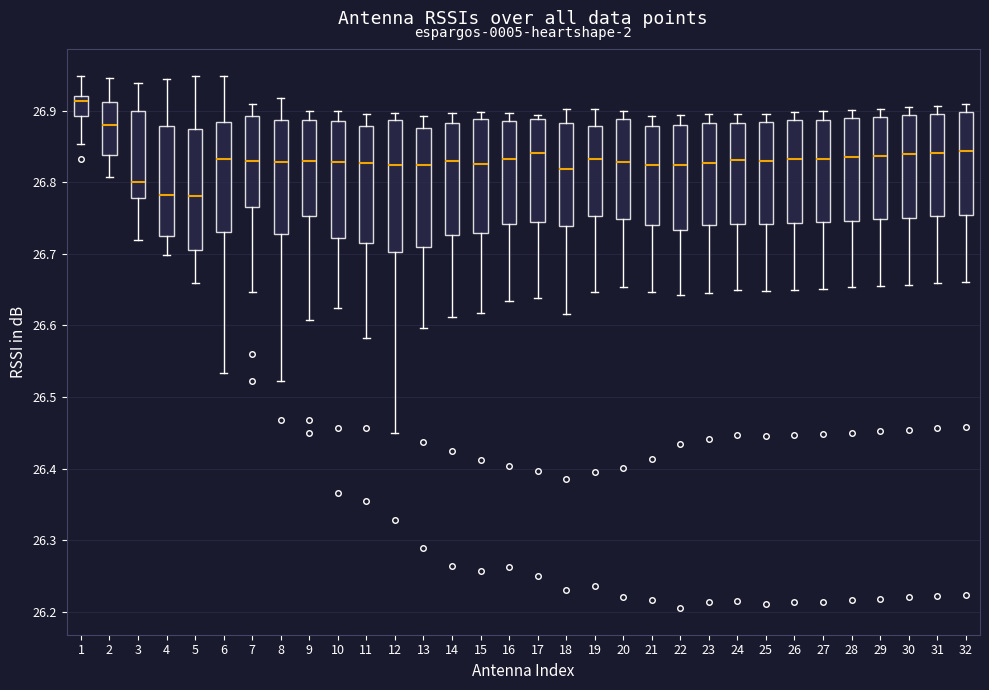

Reading left to right, transcribe this box plot: for each box, give where its median line is, the range the box spans, and where its two whiskers end, as read against the y-axis. The values are not printed on the chart, so give them approximately, as read against the axis.

1: median 26.91, box 26.89 to 26.92, whiskers 26.85 to 26.95
2: median 26.88, box 26.84 to 26.91, whiskers 26.81 to 26.95
3: median 26.80, box 26.78 to 26.90, whiskers 26.72 to 26.94
4: median 26.78, box 26.72 to 26.88, whiskers 26.70 to 26.94
5: median 26.78, box 26.71 to 26.87, whiskers 26.66 to 26.95
6: median 26.83, box 26.73 to 26.88, whiskers 26.53 to 26.95
7: median 26.83, box 26.76 to 26.89, whiskers 26.65 to 26.91
8: median 26.83, box 26.73 to 26.89, whiskers 26.52 to 26.92
9: median 26.83, box 26.75 to 26.89, whiskers 26.61 to 26.90
10: median 26.83, box 26.72 to 26.89, whiskers 26.63 to 26.90
11: median 26.83, box 26.72 to 26.88, whiskers 26.58 to 26.90
12: median 26.82, box 26.70 to 26.89, whiskers 26.45 to 26.90
13: median 26.82, box 26.71 to 26.88, whiskers 26.60 to 26.89
14: median 26.83, box 26.73 to 26.88, whiskers 26.61 to 26.90
15: median 26.83, box 26.73 to 26.89, whiskers 26.62 to 26.90
16: median 26.83, box 26.74 to 26.89, whiskers 26.63 to 26.90
17: median 26.84, box 26.74 to 26.89, whiskers 26.64 to 26.89 (just above the box's upper edge)
18: median 26.82, box 26.74 to 26.88, whiskers 26.62 to 26.90
19: median 26.83, box 26.75 to 26.88, whiskers 26.65 to 26.90
20: median 26.83, box 26.75 to 26.89, whiskers 26.65 to 26.90
21: median 26.82, box 26.74 to 26.88, whiskers 26.65 to 26.89
22: median 26.82, box 26.73 to 26.88, whiskers 26.64 to 26.89
23: median 26.83, box 26.74 to 26.88, whiskers 26.65 to 26.90
24: median 26.83, box 26.74 to 26.88, whiskers 26.65 to 26.90
25: median 26.83, box 26.74 to 26.88, whiskers 26.65 to 26.90
26: median 26.83, box 26.74 to 26.89, whiskers 26.65 to 26.90
27: median 26.83, box 26.74 to 26.89, whiskers 26.65 to 26.90
28: median 26.84, box 26.75 to 26.89, whiskers 26.65 to 26.90
29: median 26.84, box 26.75 to 26.89, whiskers 26.66 to 26.90
30: median 26.84, box 26.75 to 26.89, whiskers 26.66 to 26.91
31: median 26.84, box 26.75 to 26.90, whiskers 26.66 to 26.91
32: median 26.84, box 26.75 to 26.90, whiskers 26.66 to 26.91